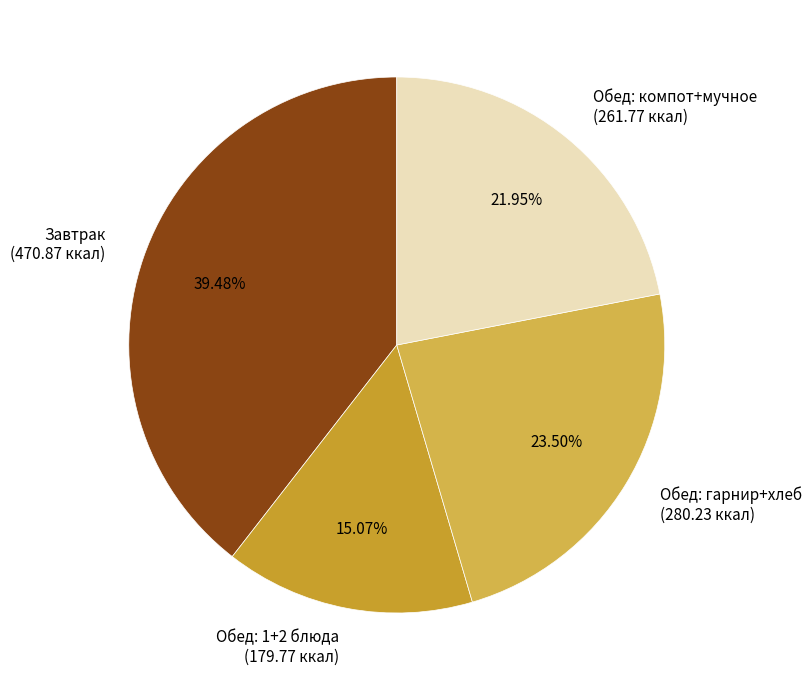

Combined, do Обед: компот+мучное (261.77 ккал) and Обед: 1+2 блюда (179.77 ккал) account for over 50%?

No